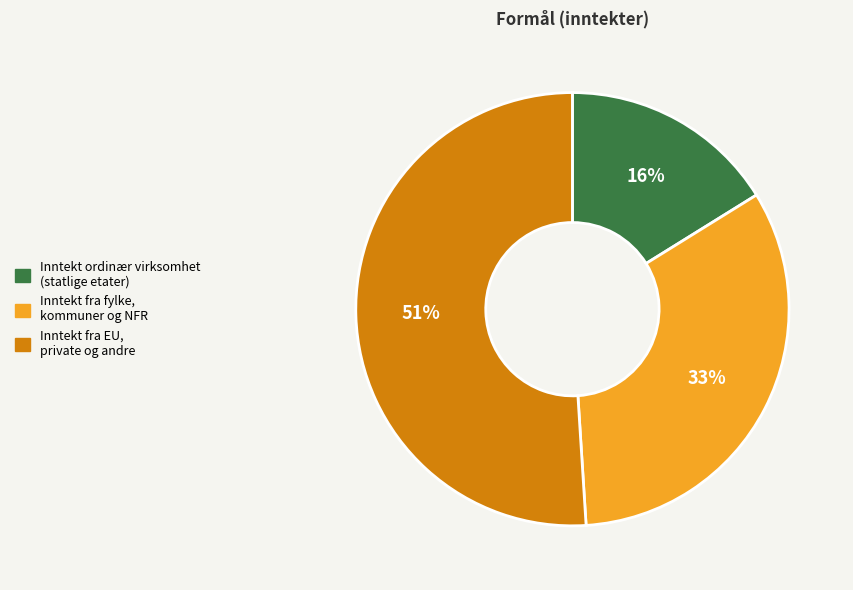

Is there any slice that represents more than half of the pie?

Yes